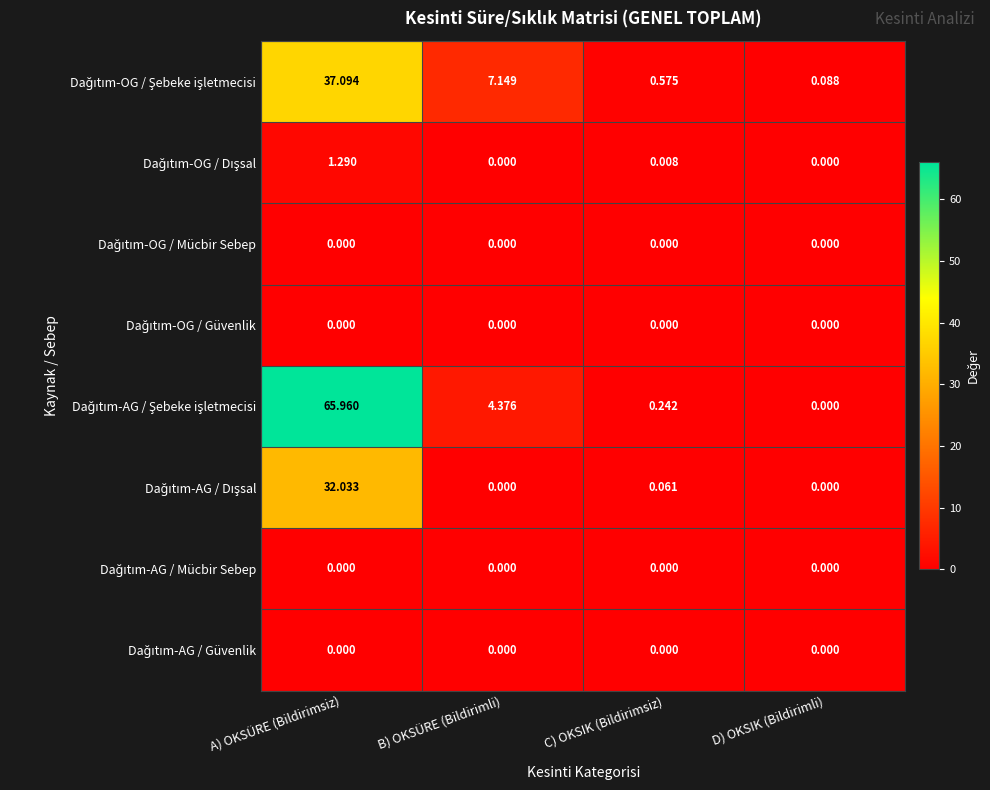

How many categories are shown in the chart?

4